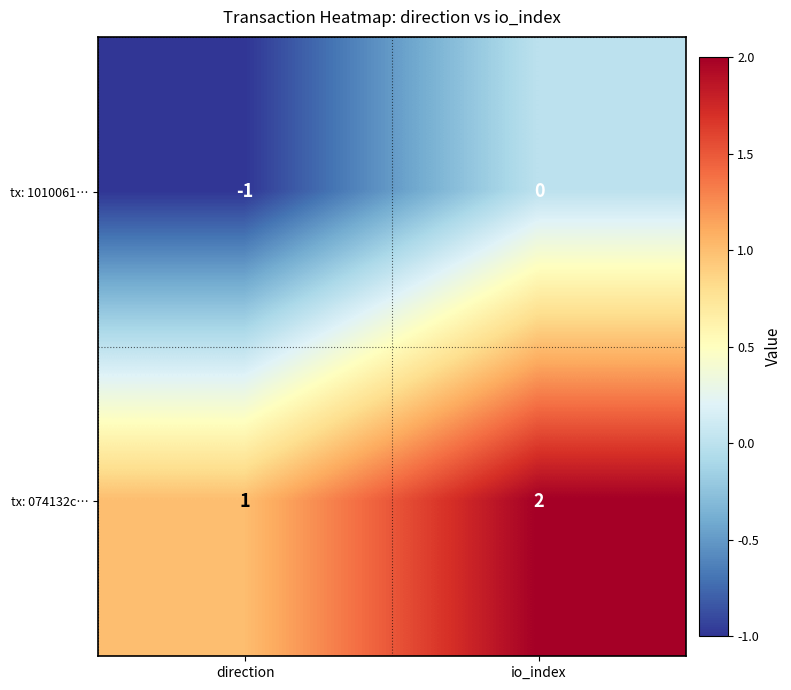

At direction, list the series in order from largest to smallest.

tx: 074132c…, tx: 1010061…